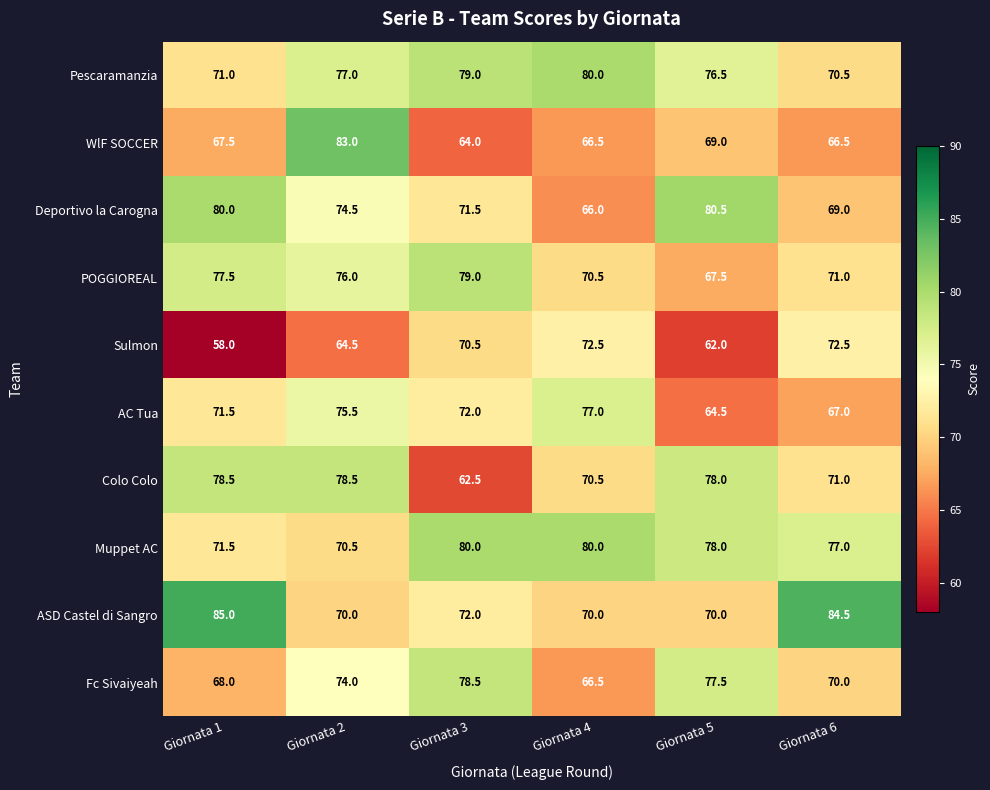

Between Giornata 4 and Giornata 5, which series saw the biggest shift?

Deportivo la Carogna